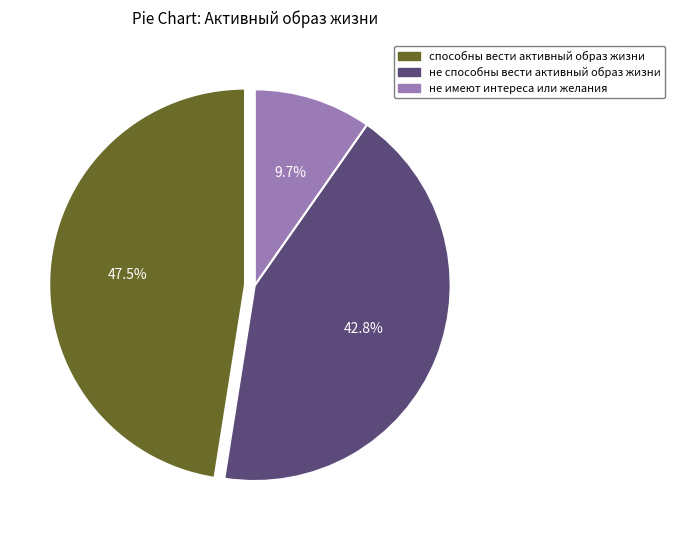

Which category has the smallest portion of the pie?

не имеют интереса или желания